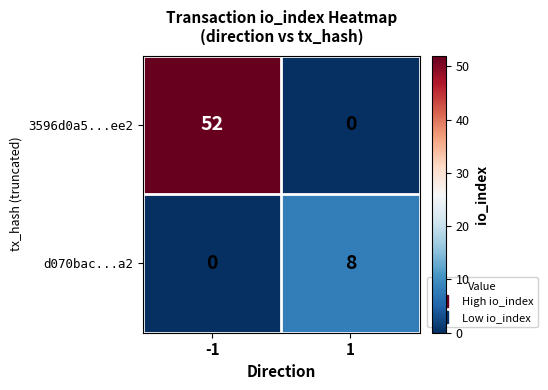

Rank the series by their maximum value, from highest to lowest.

3596d0a5...ee2, d070bac...a2